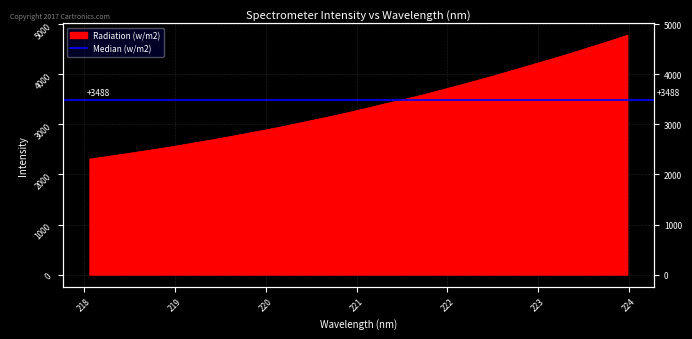

What is the value of the 20th point from the left?

3569.8